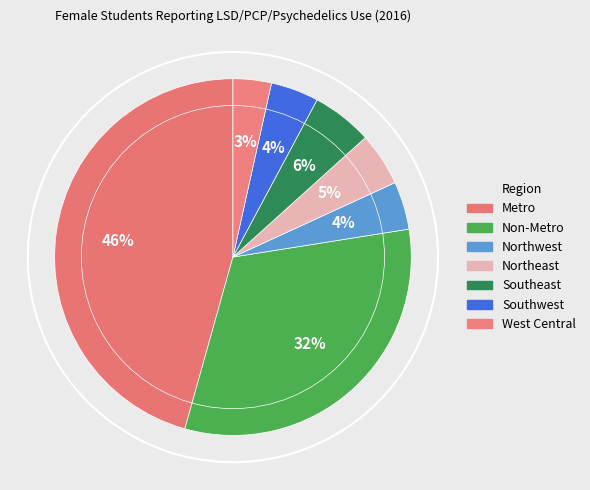

True or false: Southwest accounts for 1% of the total.

False